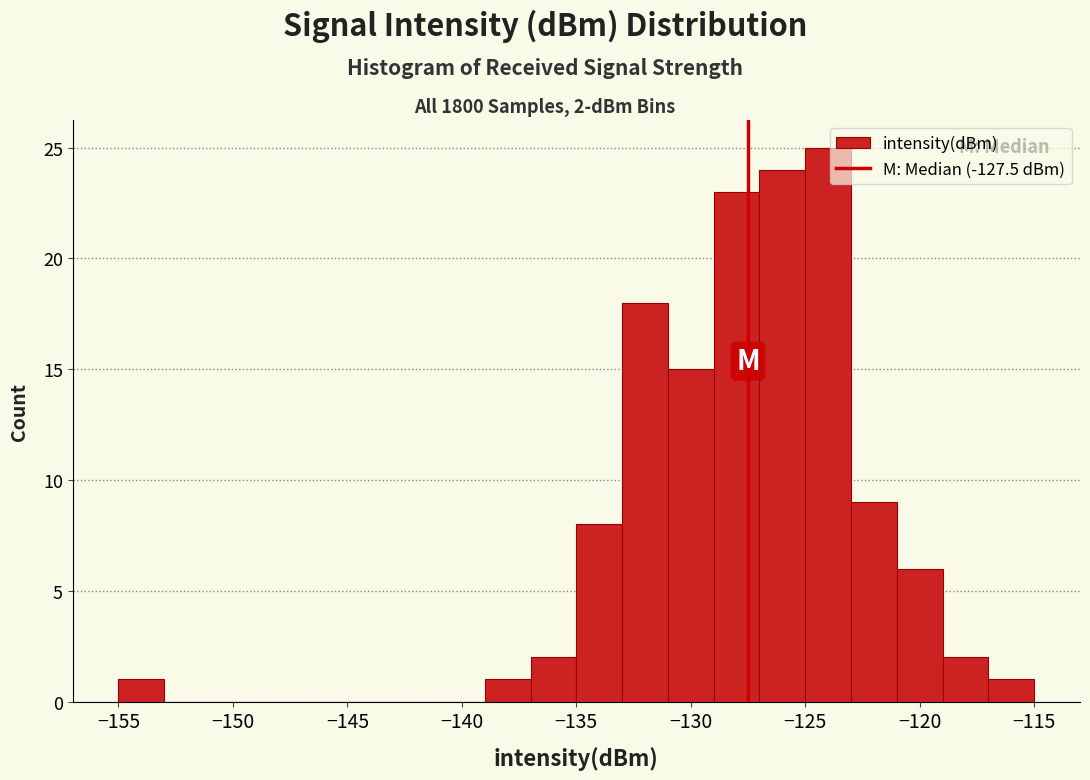

Over which range of the x-axis is the bar tallest?

-125 to -123